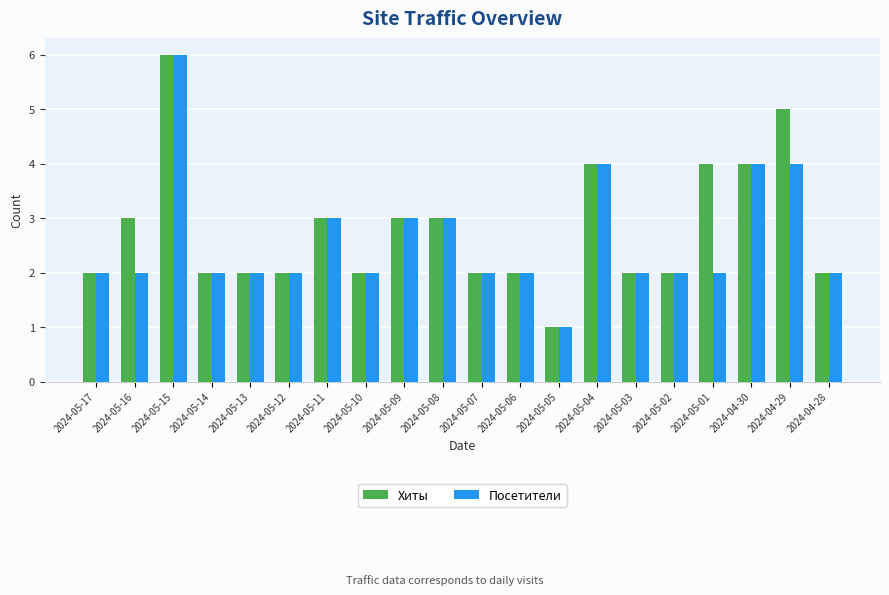

True or false: Хиты has a value of 4 at 2024-05-04.

True